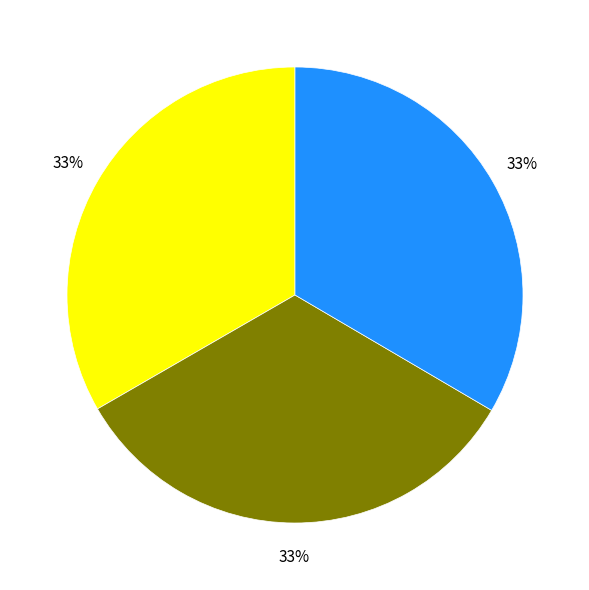

Is there a majority slice in this chart?

No